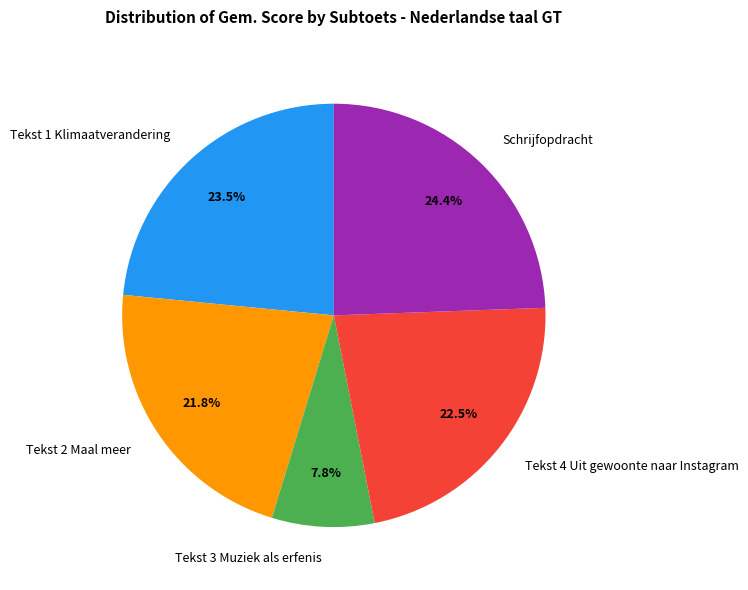

Approximately how many times larger is the value at Tekst 4 Uit gewoonte naar Instagram compared to Tekst 1 Klimaatverandering?

1.0